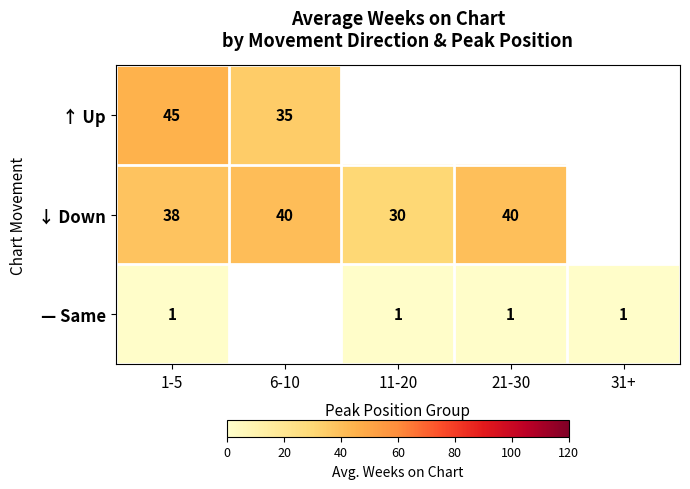

Rank the series at 1-5 from highest to lowest value.

↑ Up, ↓ Down, — Same